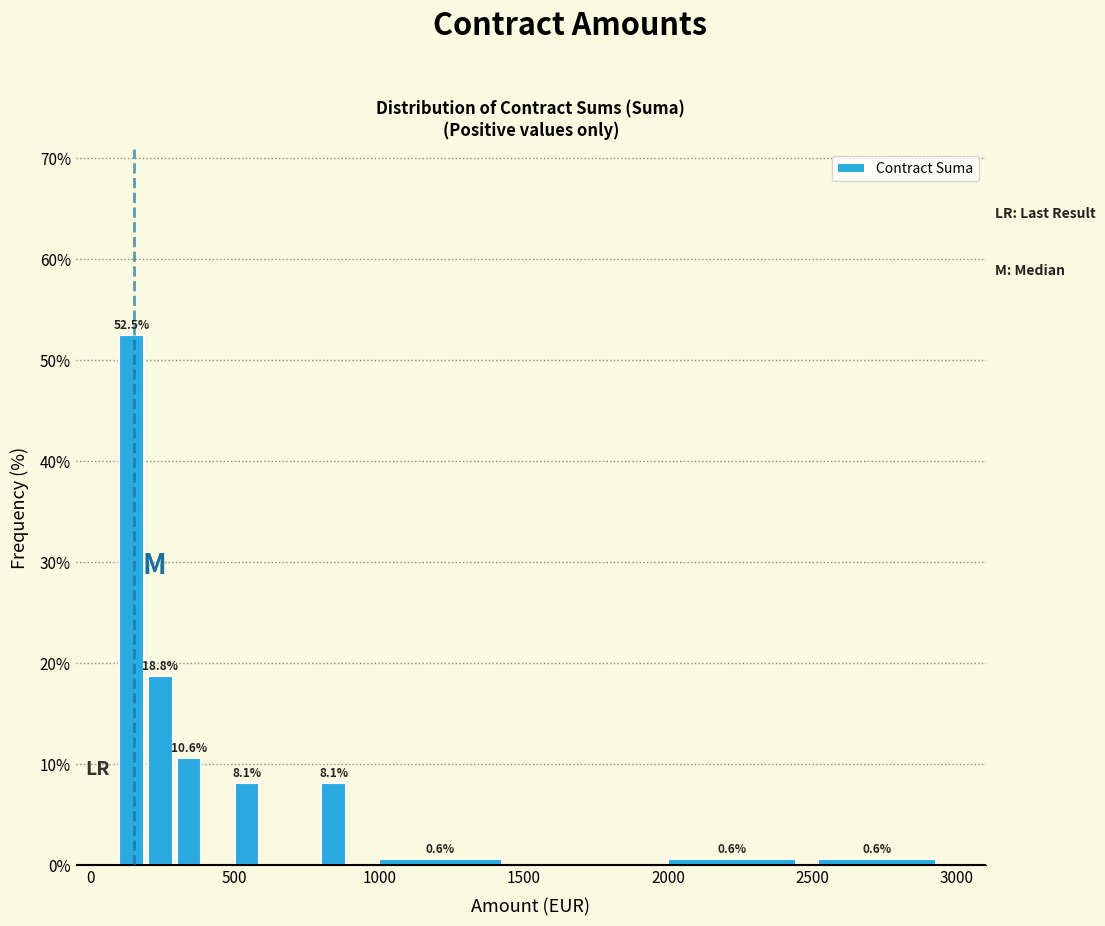

Around what value on the x-axis is the tallest bar? Give the approximate position of its centre, as read against the axis.

150